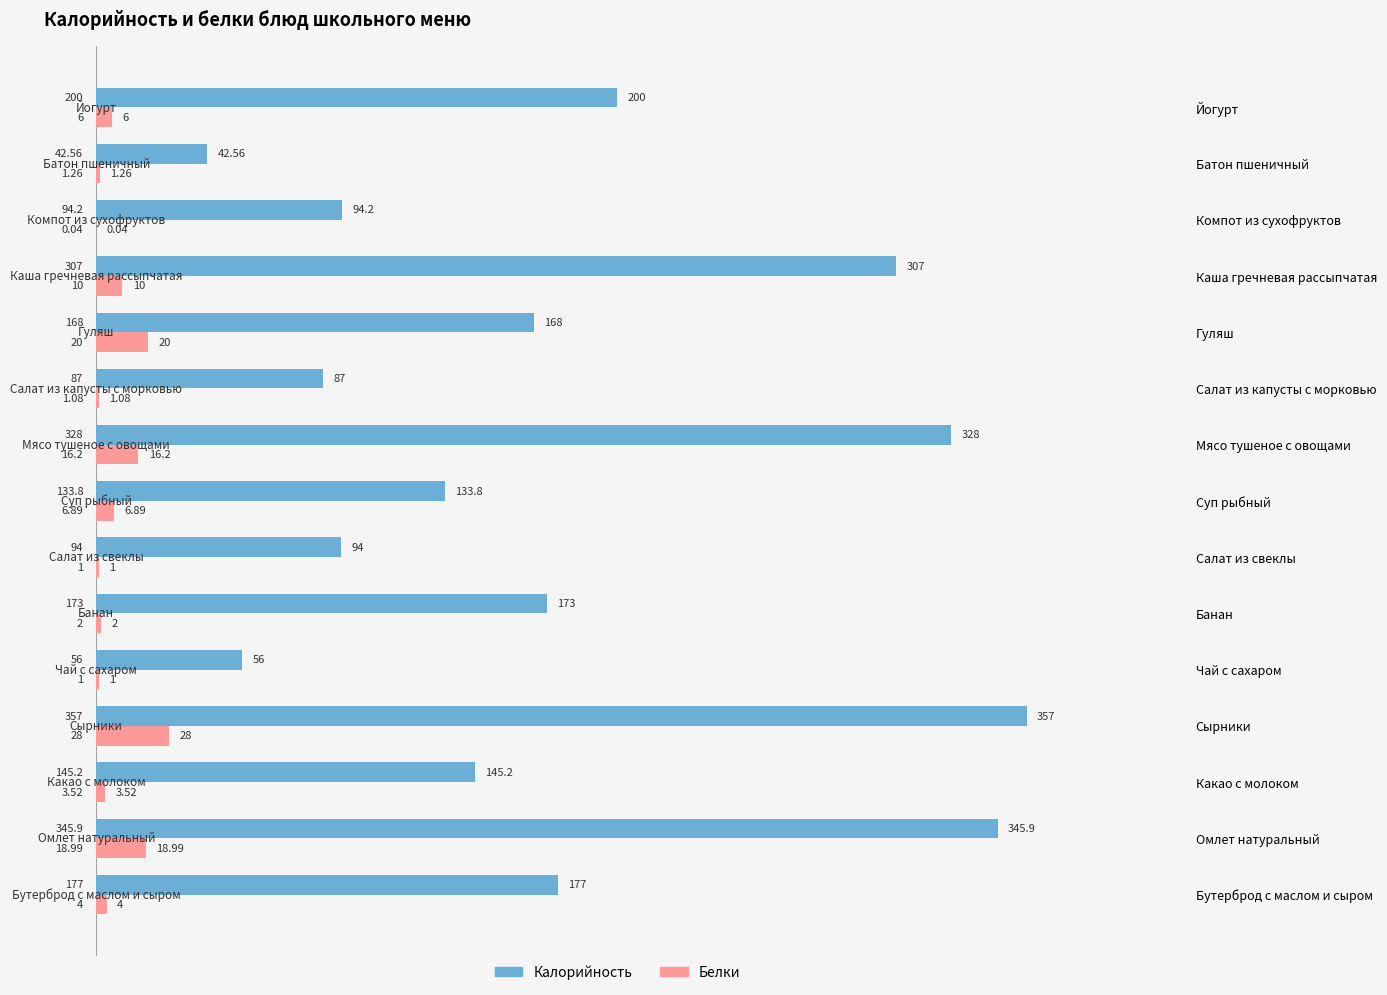

Which series has the widest spread of values?

Калорийность